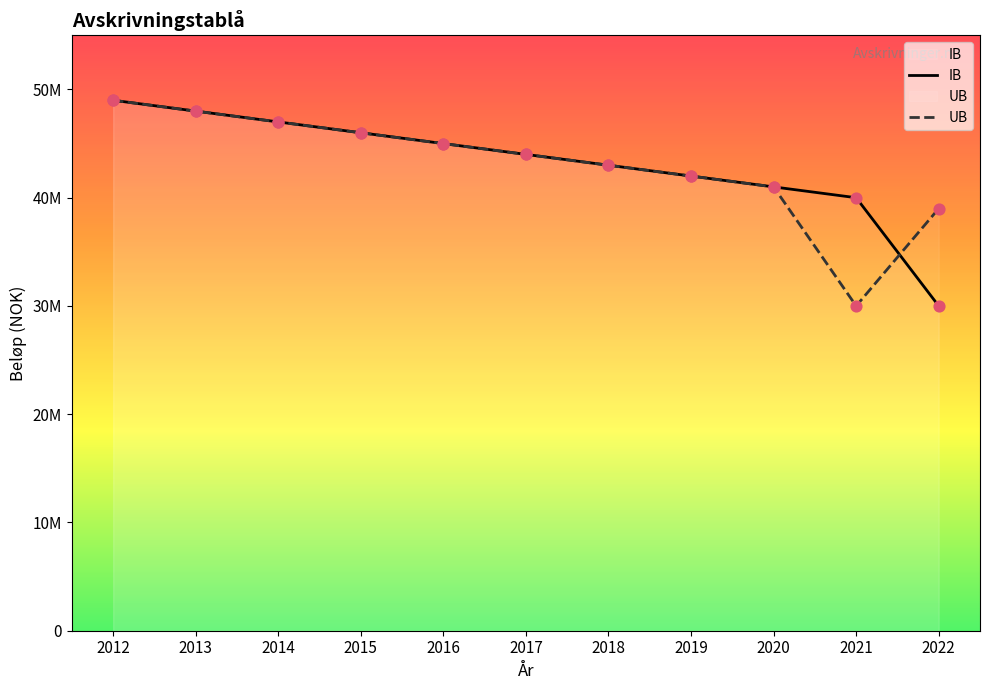

Which series reaches the maximum Y coordinate?

IB